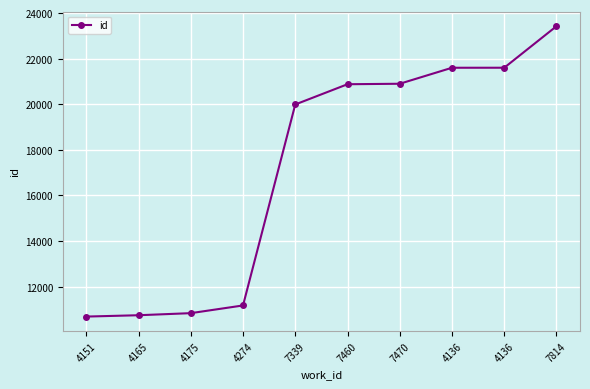

Which label corresponds to the largest value in the chart?

7814